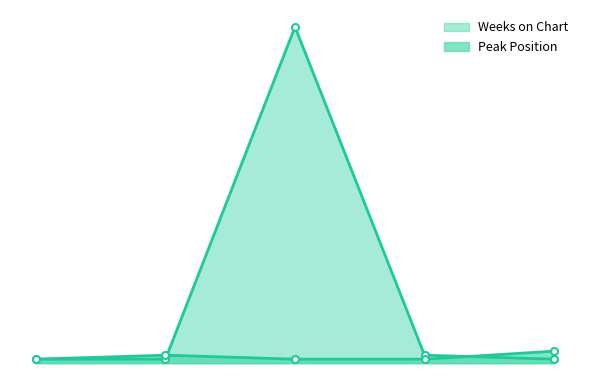

The value of Peak Position at 4 is 1. True or false?

True